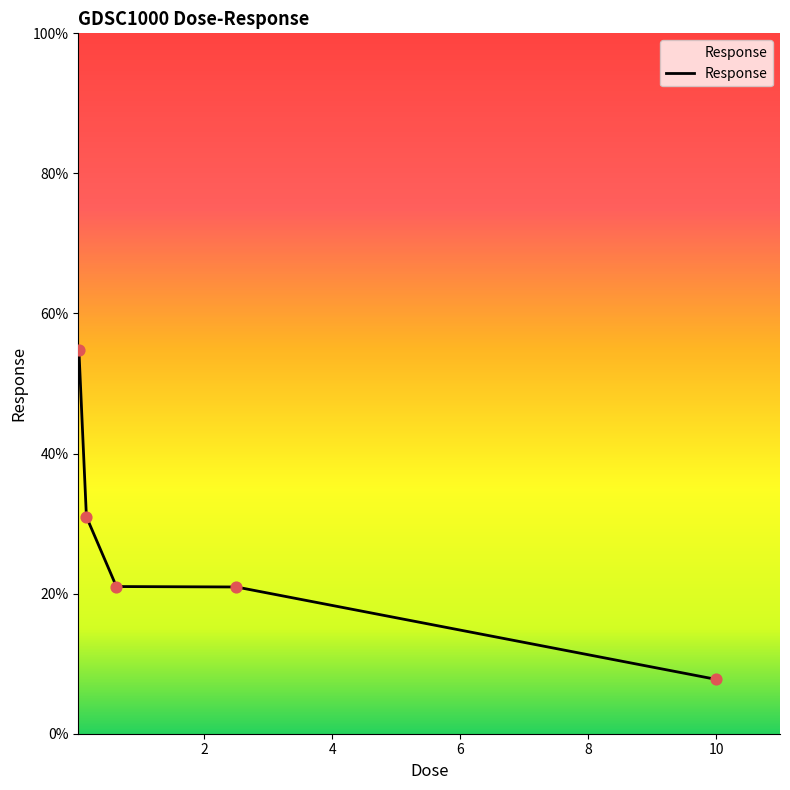

True or false: the data has more than 2 interior local peaks.

False